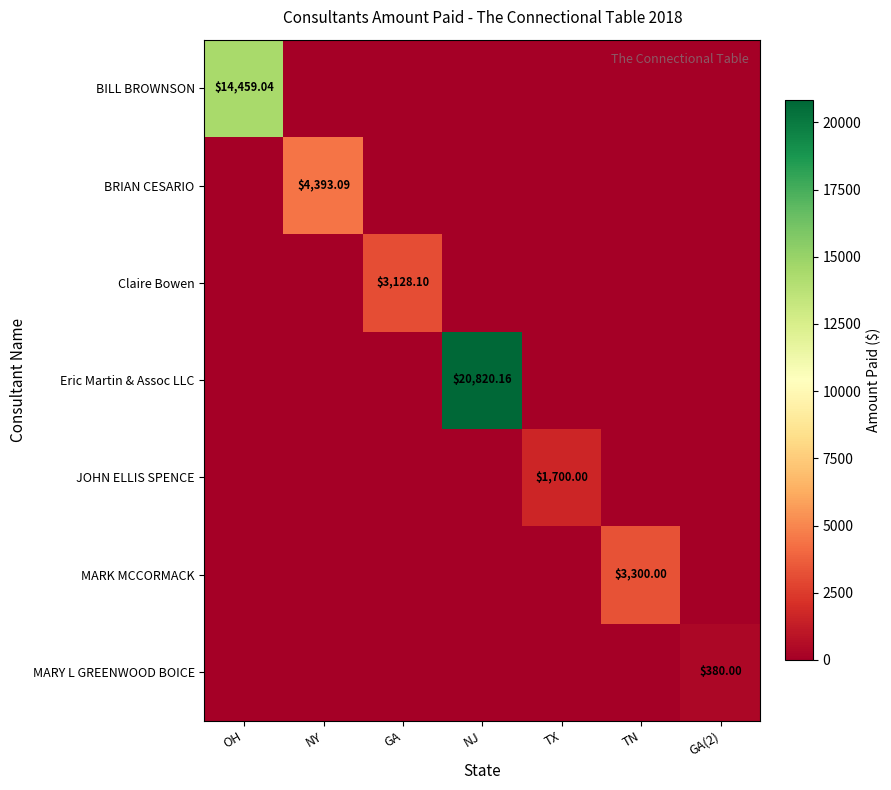

At which category is the sum across all series the highest?

NJ